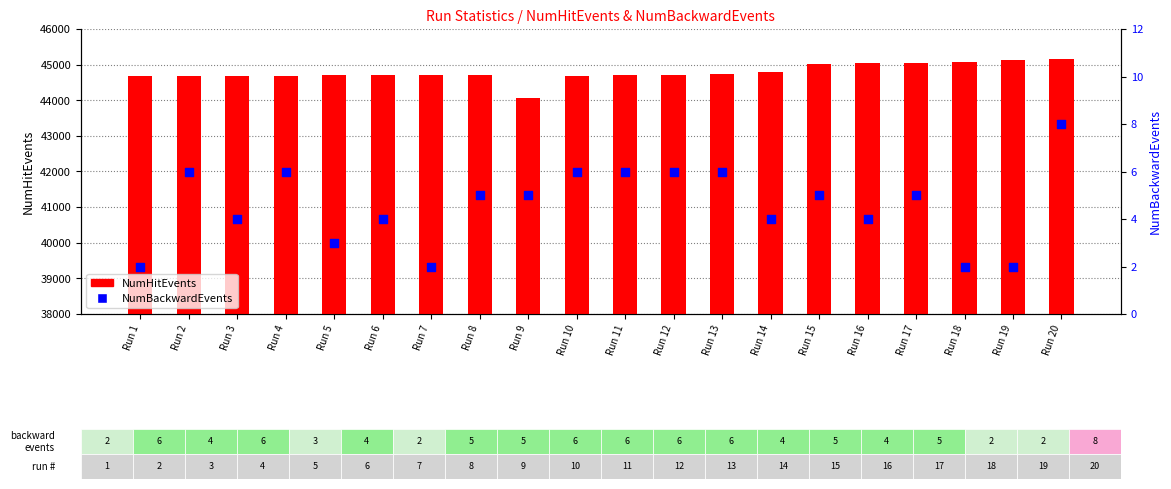

What is the total value across all series at Run 12?

44702